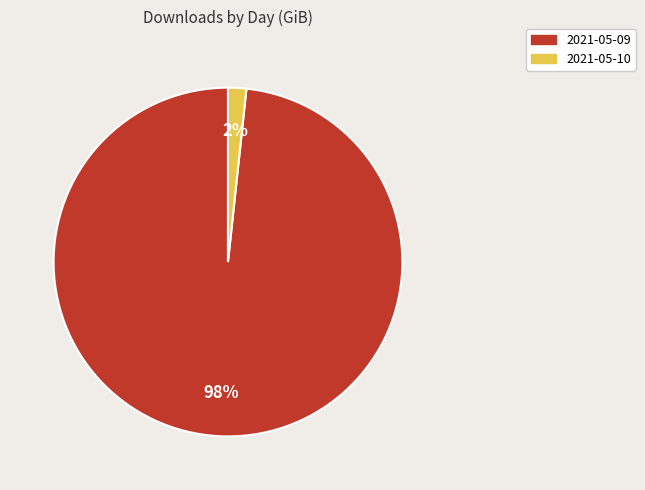

To the nearest percent, what portion does 2021-05-10 represent?

2%